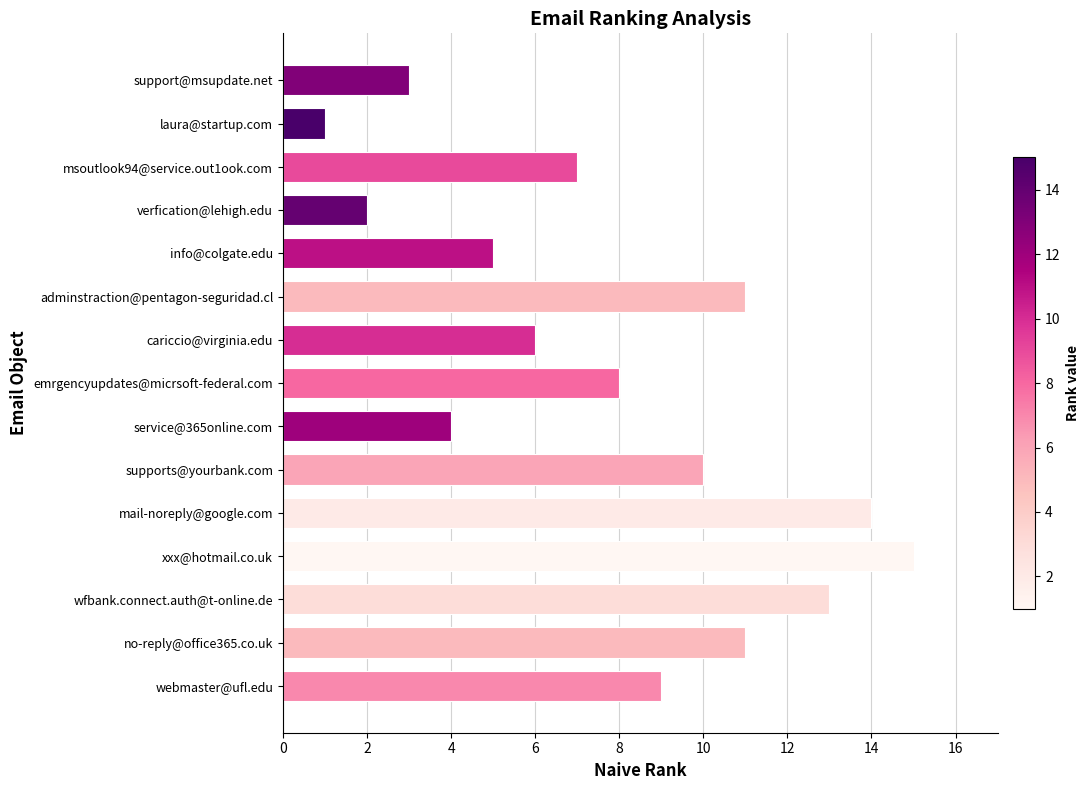

Reading bottom to top, transcribe all the data shown in this chart.

webmaster@ufl.edu=9	no-reply@office365.co.uk=11	wfbank.connect.auth@t-online.de=13	xxx@hotmail.co.uk=15	mail-noreply@google.com=14	supports@yourbank.com=10	service@365online.com=4	emrgencyupdates@micrsoft-federal.com=8	cariccio@virginia.edu=6	adminstraction@pentagon-seguridad.cl=11	info@colgate.edu=5	verfication@lehigh.edu=2	msoutlook94@service.out1ook.com=7	laura@startup.com=1	support@msupdate.net=3